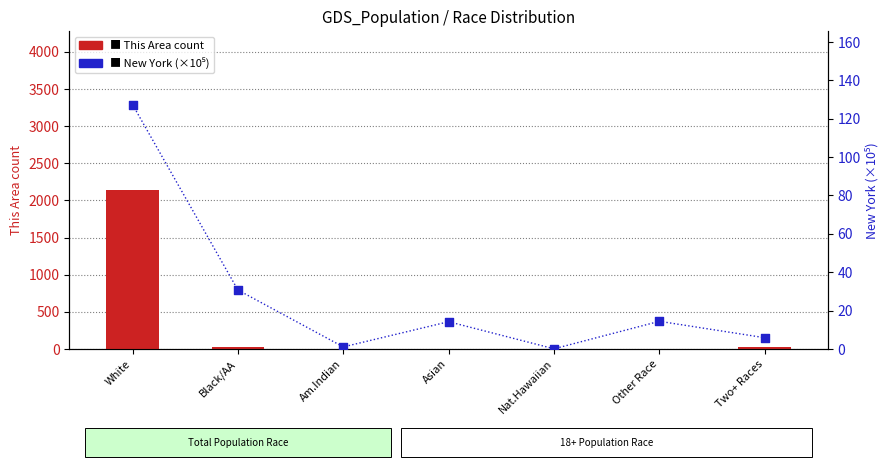

What are all the series names shown in the legend?

This Area (count), New York (×10⁵)